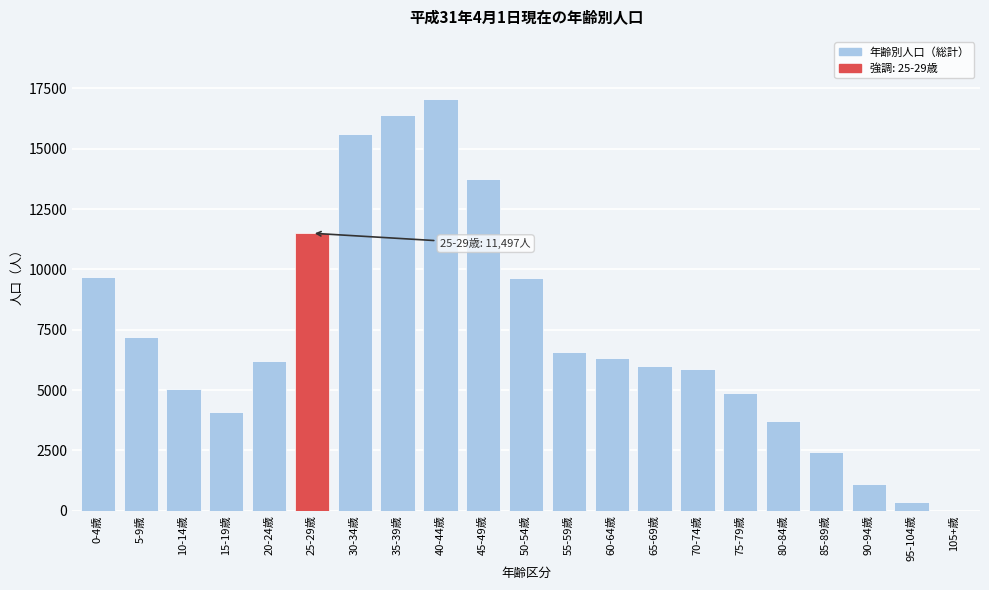

Is it true that the value at 45-49歳 is 13730?

True